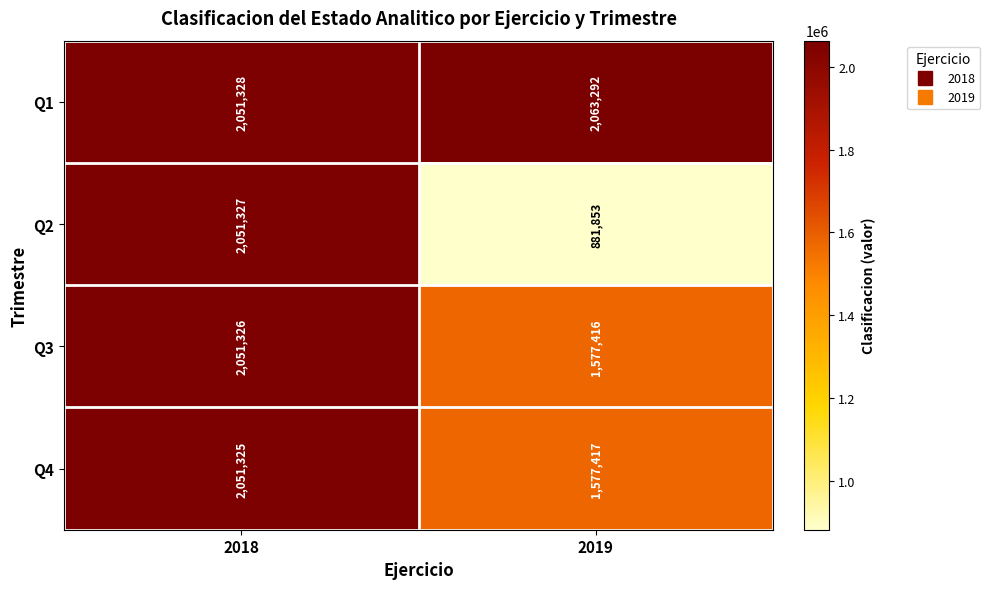

The value of Q1 at 2019 is 2747328. True or false?

False